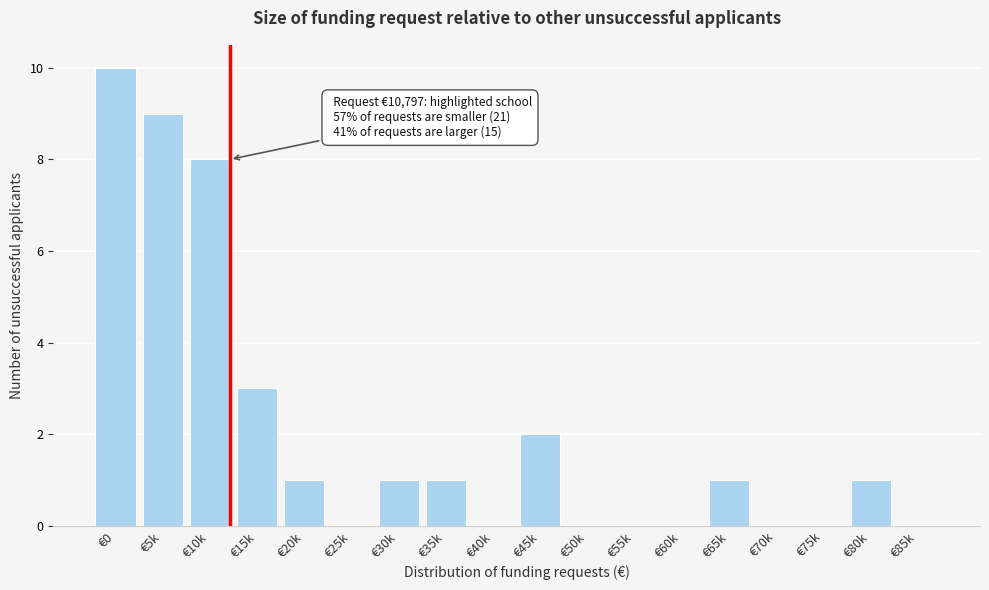

Reading left to right, extract all data points from this chart.

€0=10	€5k=9	€10k=8	€15k=3	€20k=1	€25k=0	€30k=1	€35k=1	€40k=0	€45k=2	€50k=0	€55k=0	€60k=0	€65k=1	€70k=0	€75k=0	€80k=1	€85k=0